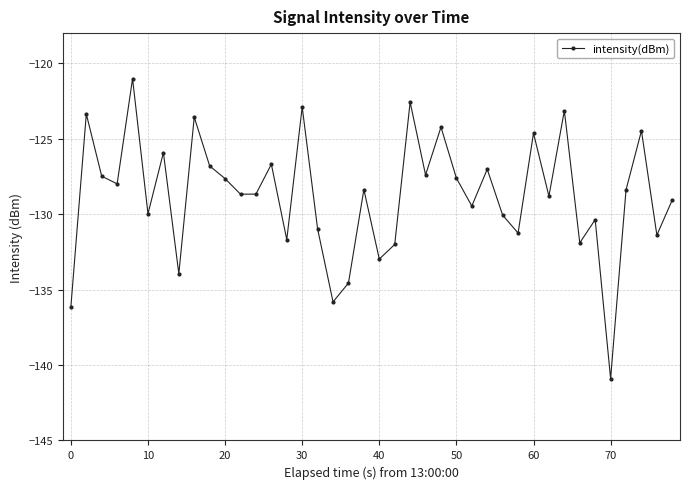

How many points are higher than both their immediate neighbors (excluding endpoints)?

14